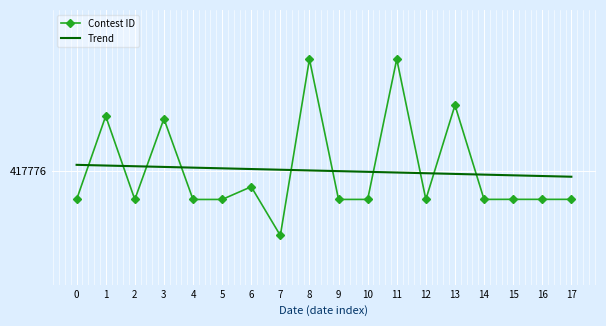

What are all the series names shown in the legend?

Contest ID, Trend